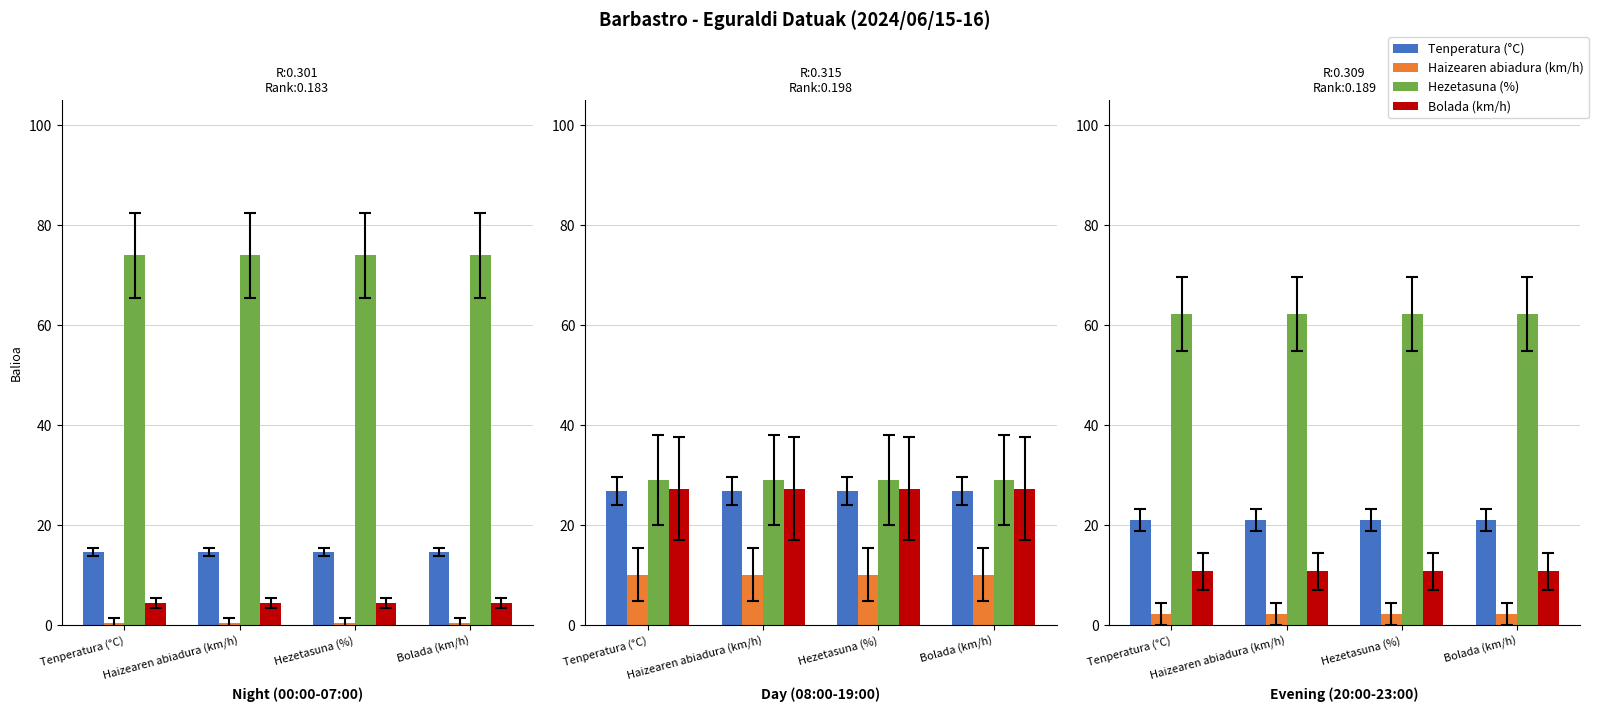

Rank the series at Hezetasuna (%) from lowest to highest value.

Haizearen abiadura (km/h), Bolada (km/h), Tenperatura (°C), Hezetasuna (%)